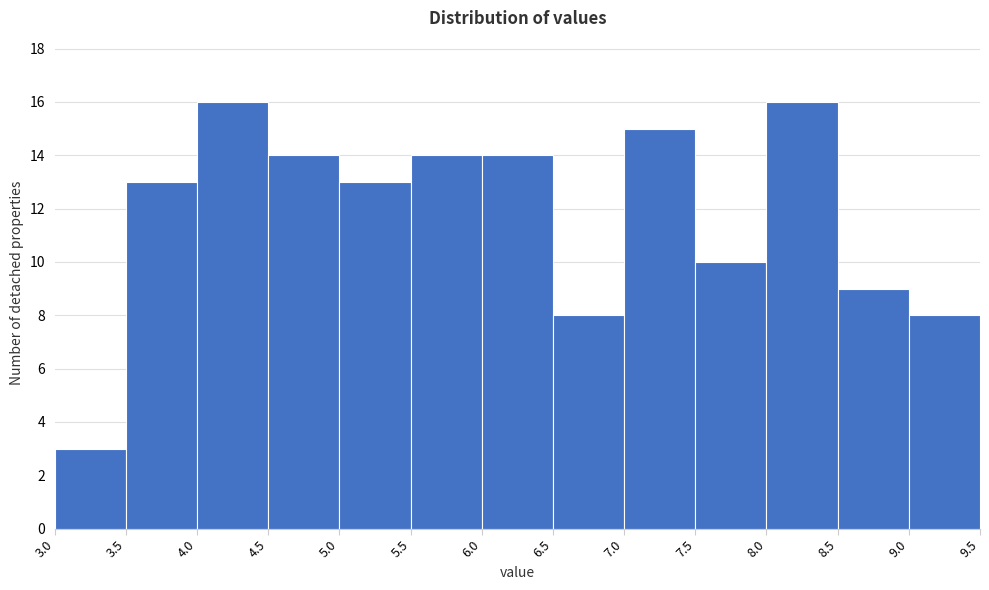

Reading left to right, transcribe this chart: for each bar, give the range it covers on the x-axis and its height. The values are not printed on the chart, so give them approximately, as read against the axis.

3.0 to 3.5: 3
3.5 to 4.0: 13
4.0 to 4.5: 16
4.5 to 5.0: 14
5.0 to 5.5: 13
5.5 to 6.0: 14
6.0 to 6.5: 14
6.5 to 7.0: 8
7.0 to 7.5: 15
7.5 to 8.0: 10
8.0 to 8.5: 16
8.5 to 9.0: 9
9.0 to 9.5: 8